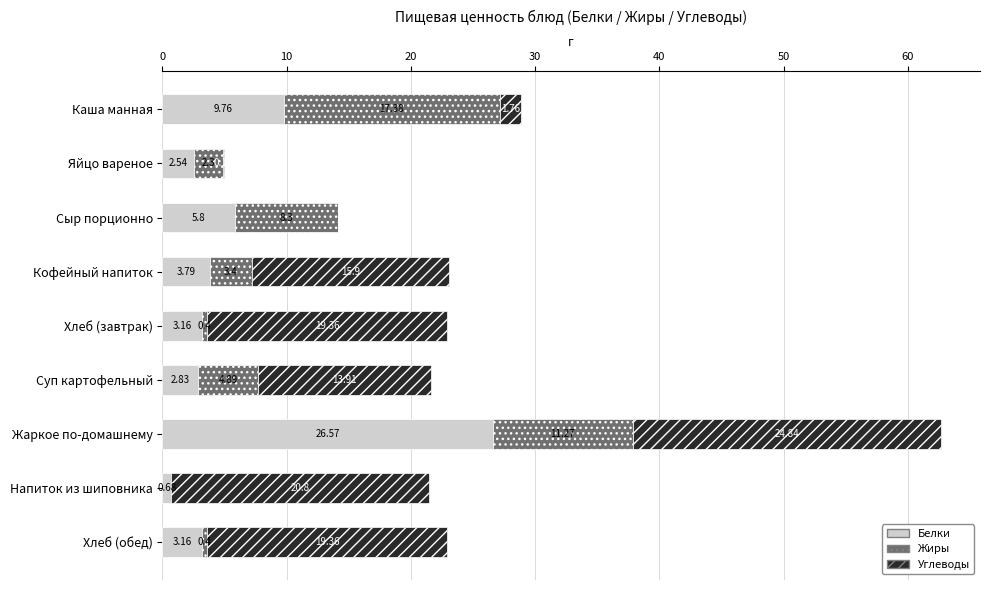

At which category is the sum across all series the highest?

Жаркое по-домашнему